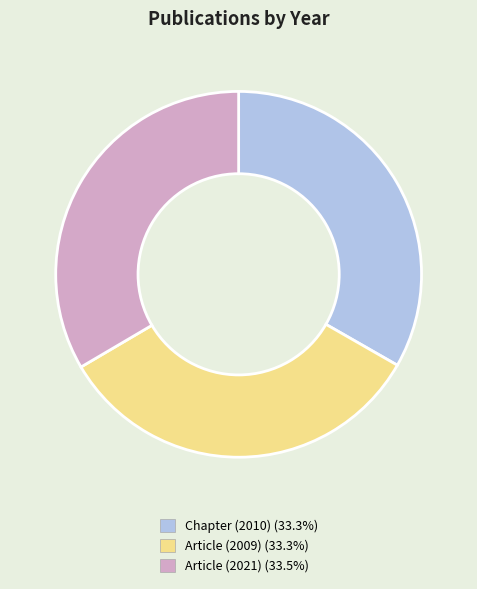

Does any single category account for the majority?

No